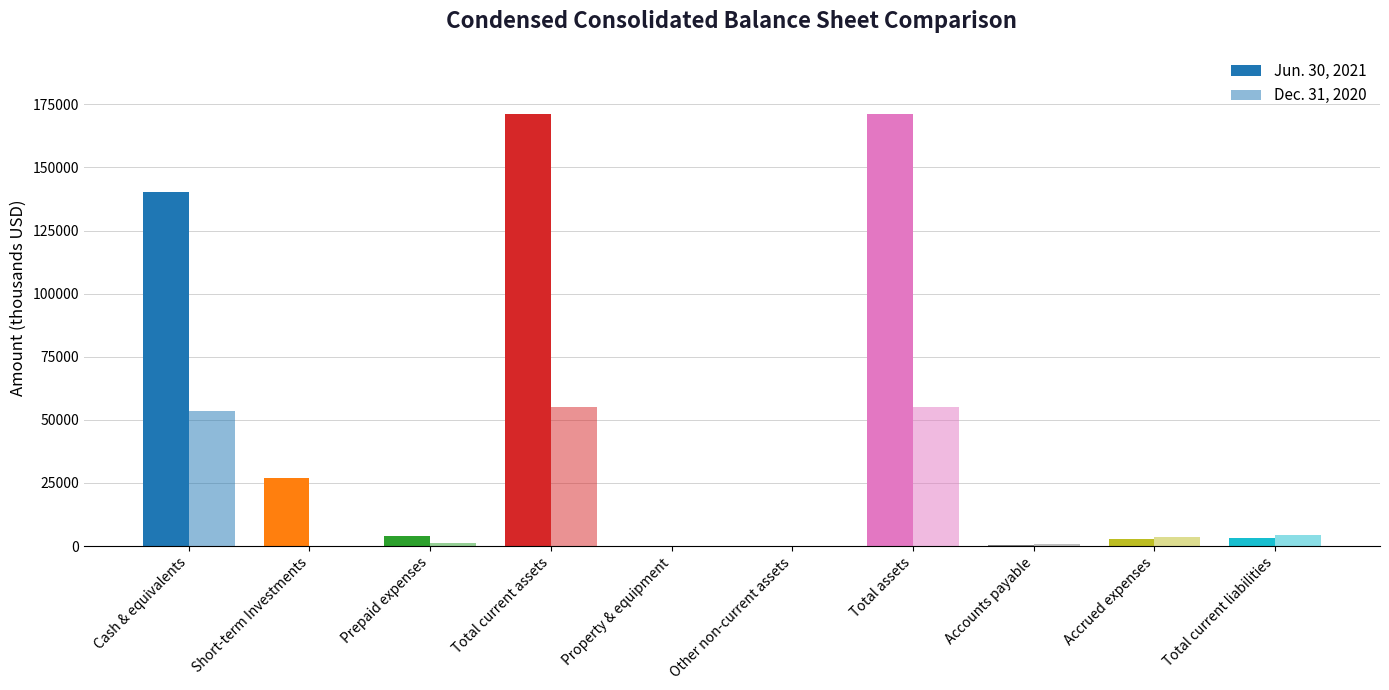

Between Other non-current assets and Property & equipment, which is larger?

Property & equipment